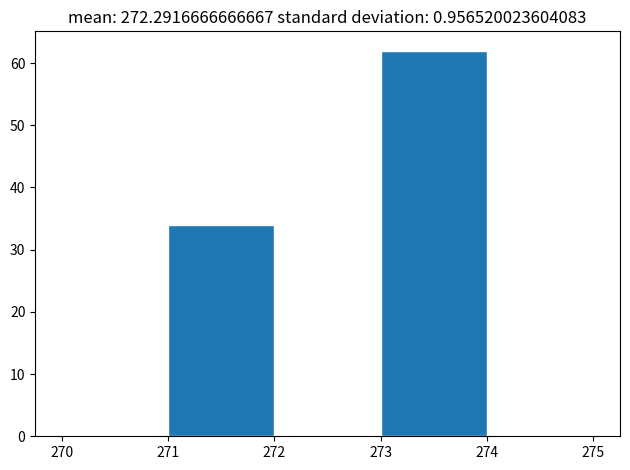

Over which range of the x-axis is the bar tallest?

273 to 274